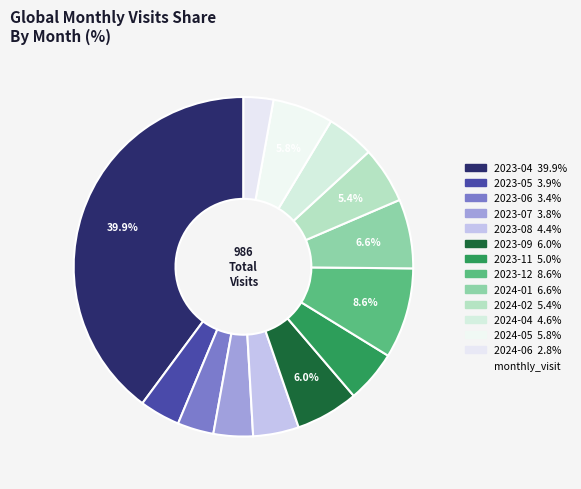

How many slices are in this pie chart?

13